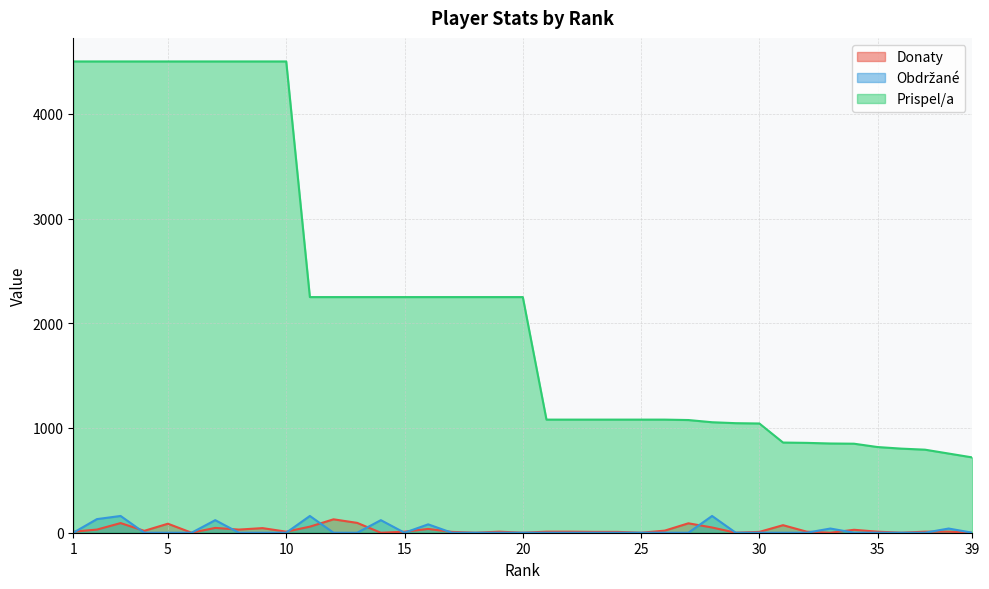

Reading right to left, transcribe all the data shown in this chart.

Donaty: 0	10	10	0	10	28	0	10	72	8	0	50	90	20	0	8	8	10	10	0	10	0	8	36	10	0	94	128	58	10	44	30	46	0	86	18	92	30	10
Obdržané: 0	40	0	0	0	0	40	0	0	0	0	160	0	0	0	0	0	0	0	0	0	0	0	80	0	120	0	0	160	0	0	0	120	0	0	0	160	130	0
Prispel/a: 719	756	793	803	818	850	852	858	861	1043	1046	1055	1076	1080	1080	1080	1080	1080	1080	2250	2250	2250	2250	2250	2250	2250	2250	2250	2250	4500	4500	4500	4500	4500	4500	4500	4500	4500	4500